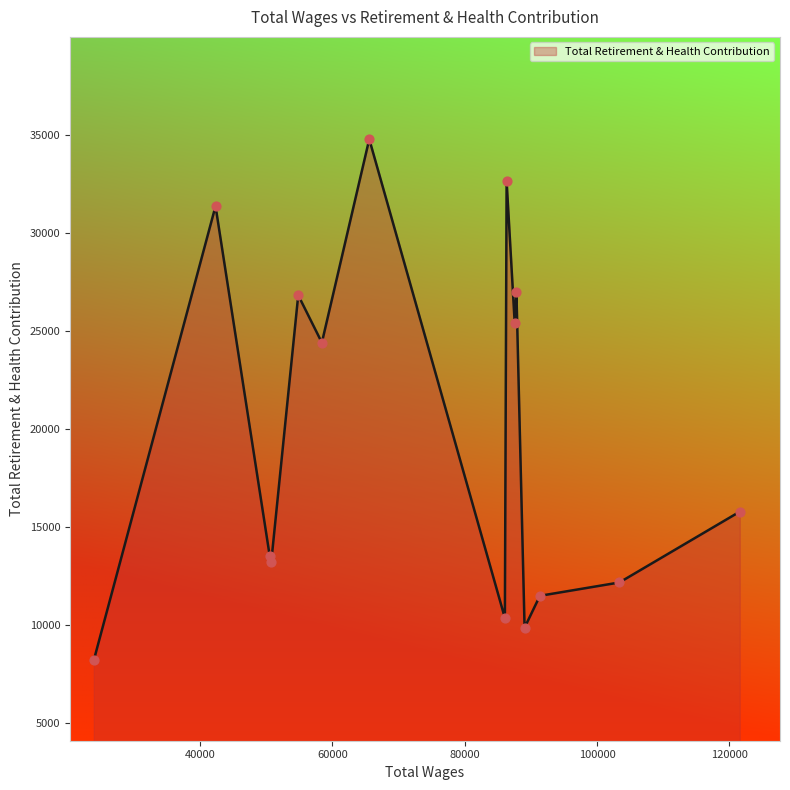

What is the difference between the maximum and minimum values?

26571